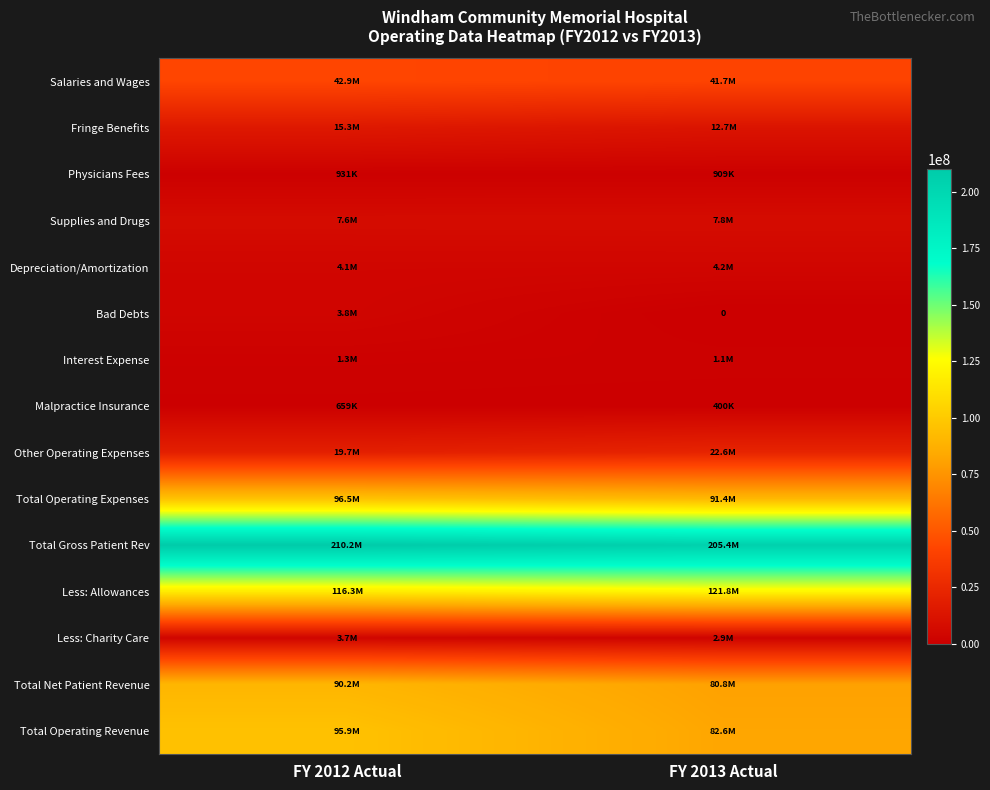

What is the sum of all Interest Expense values?

2433412